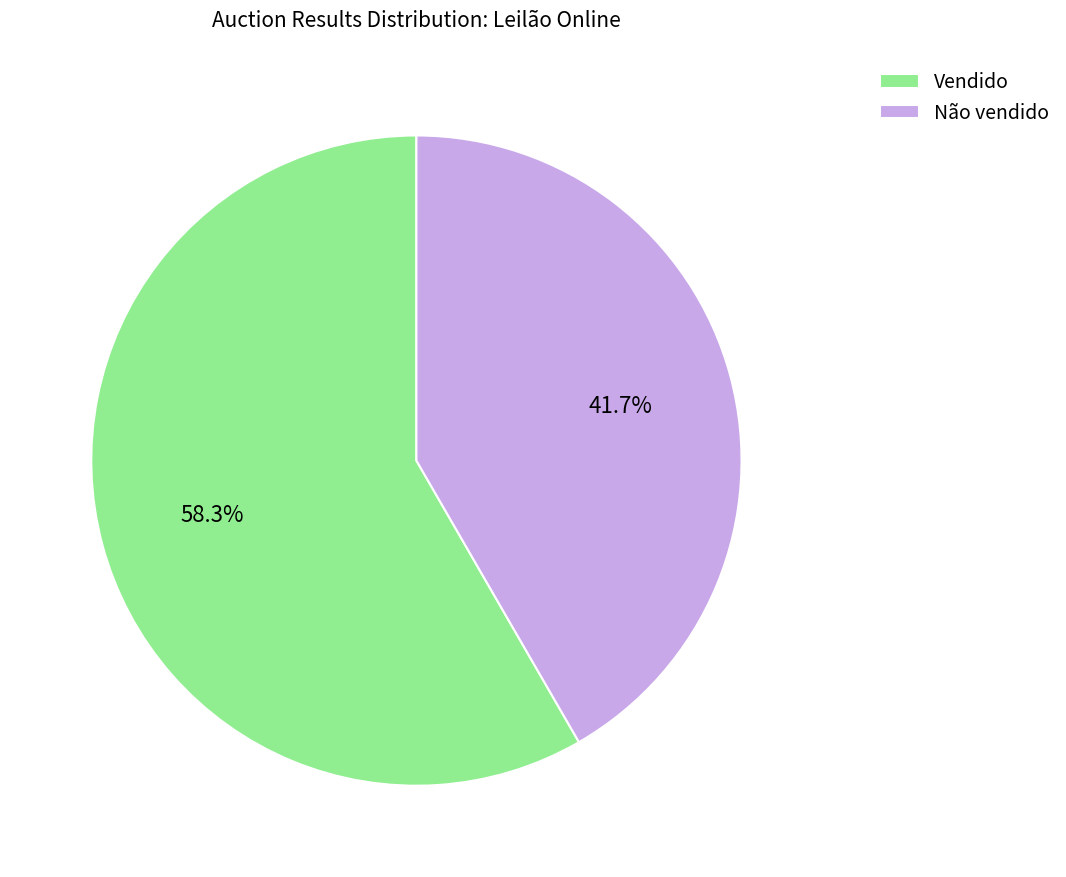

What is the total percentage of Não vendido and Vendido?

100.0%